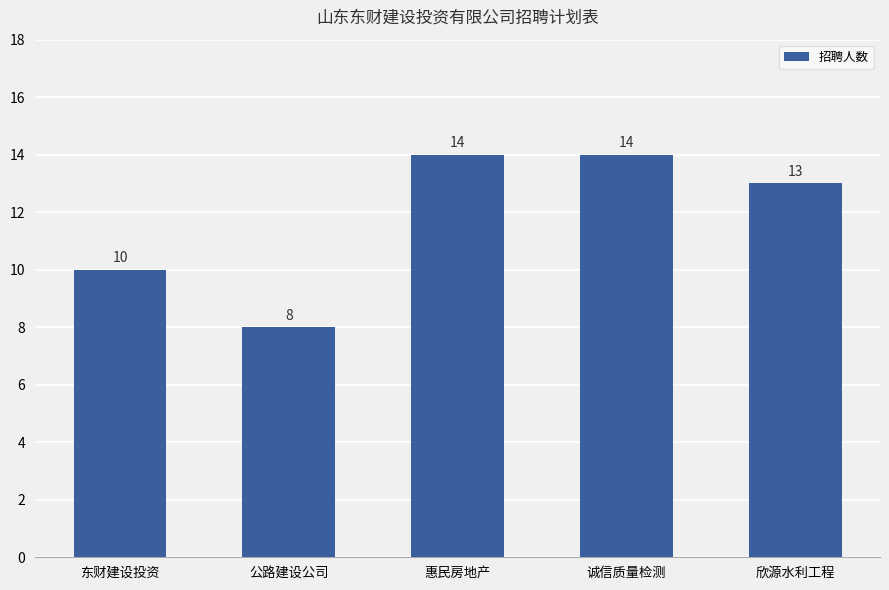

Between 惠民房地产 and 公路建设公司, which is larger?

惠民房地产